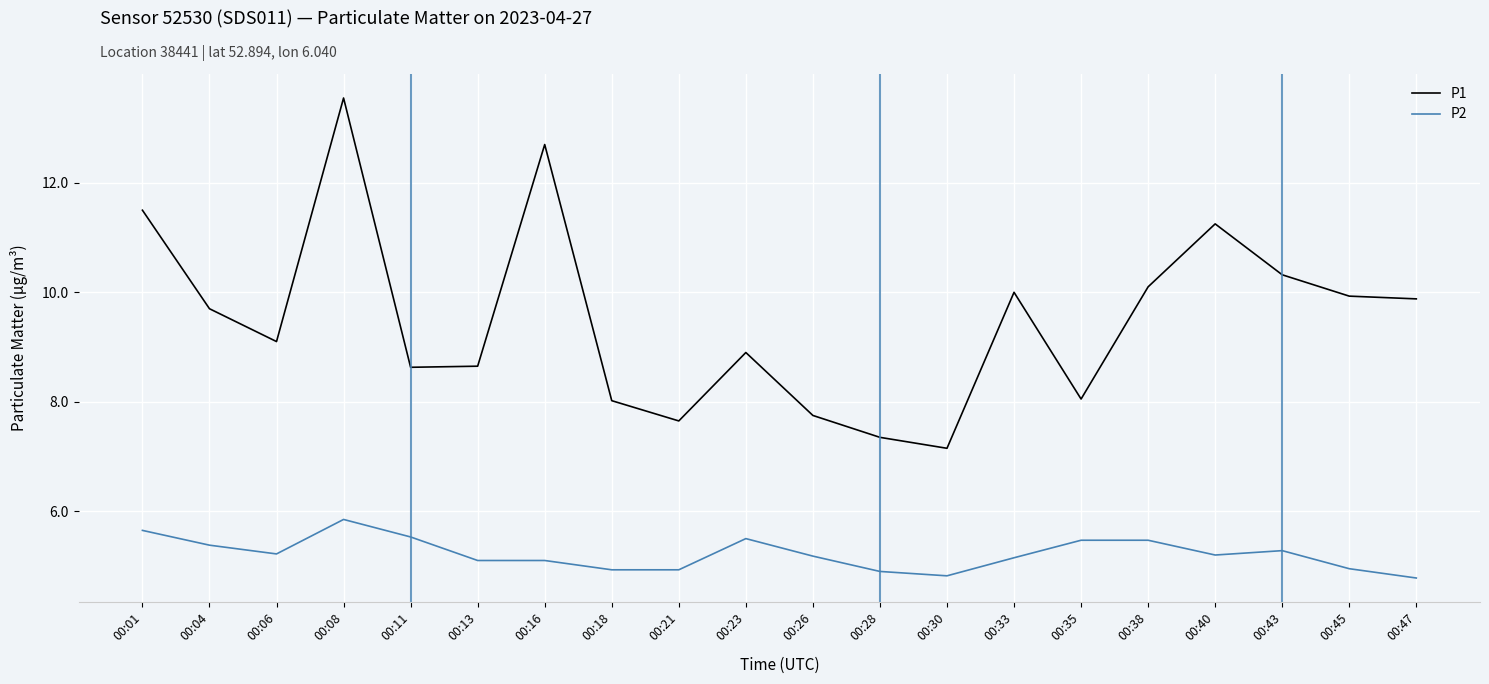

How many values in the P2 series are below 5?

6